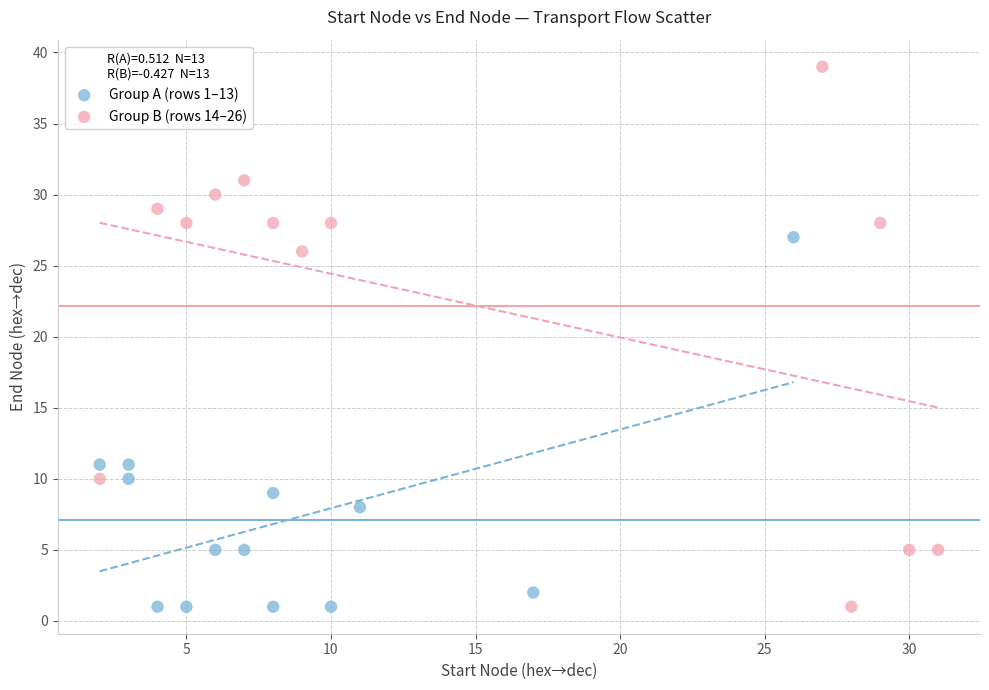

Which series has the largest Y range (max minus min)?

Group B (rows 14–26)